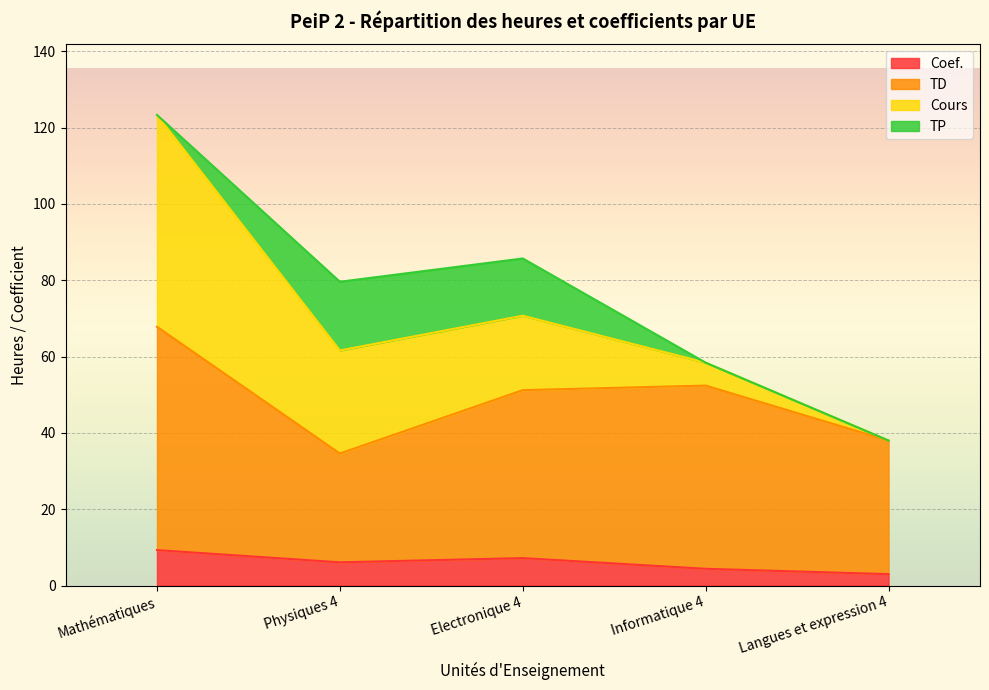

How many data points in Coef. are above 6?

3